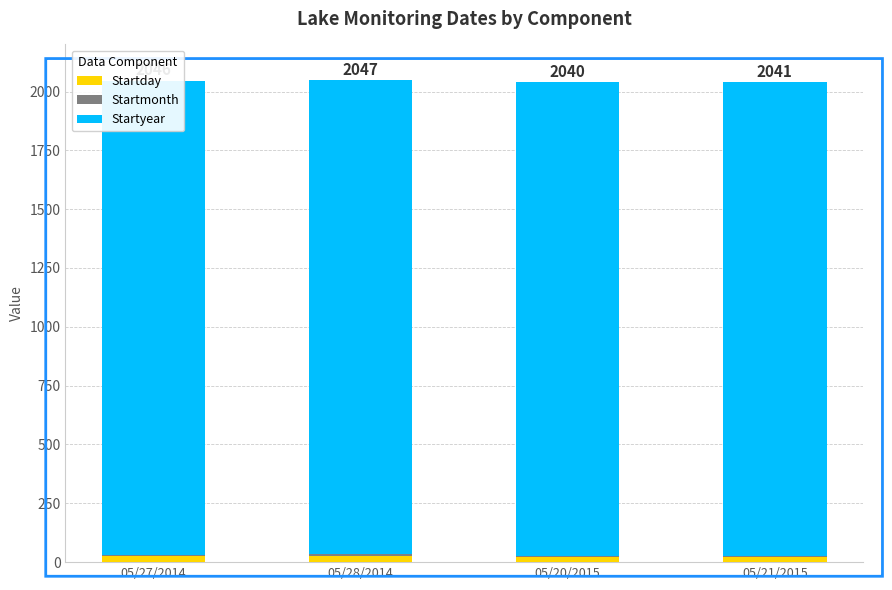

At which category is the sum across all series the highest?

05/28/2014